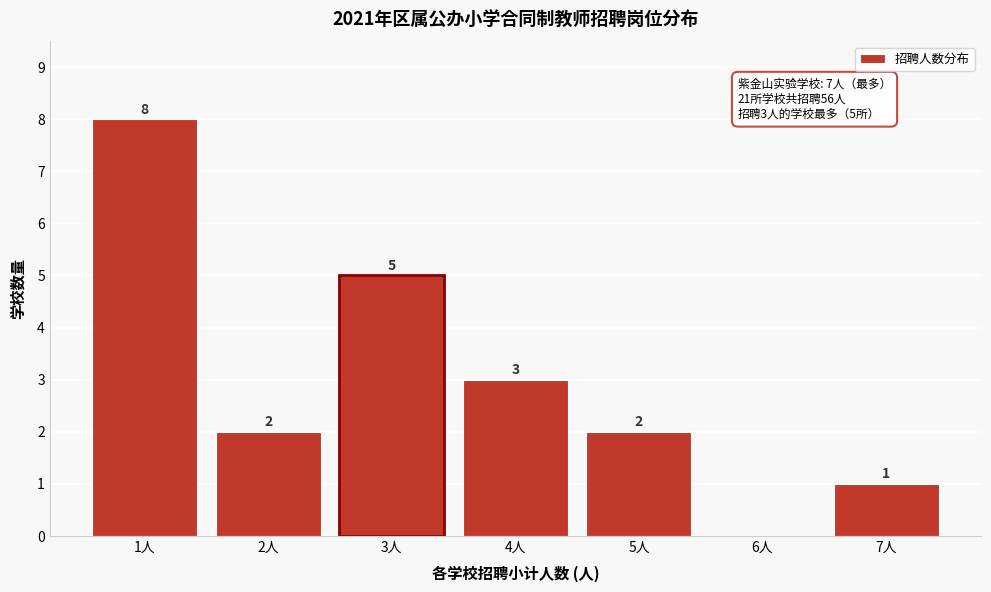

Over which range of the x-axis is the bar tallest?

0.5 to 1.5